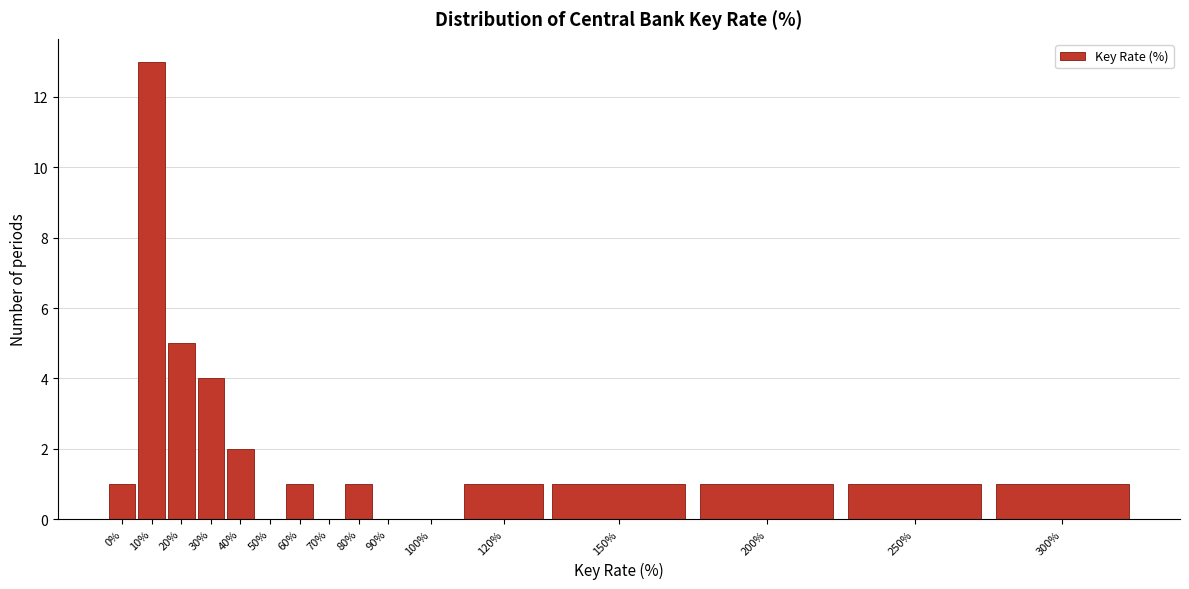

Reading left to right, list all the values displayed in this chart.

0%=1	10%=13	20%=5	30%=4	40%=2	50%=0	60%=1	70%=0	80%=1	90%=0	100%=0	120%=1	150%=1	200%=1	250%=1	300%=1